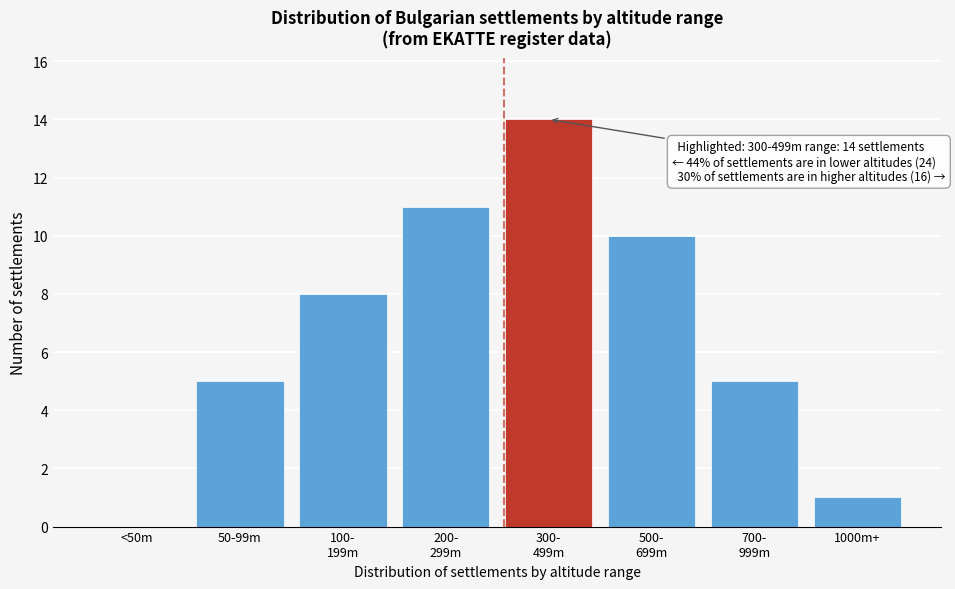

What is the change in value from 50-99m to 1000m+?

-4